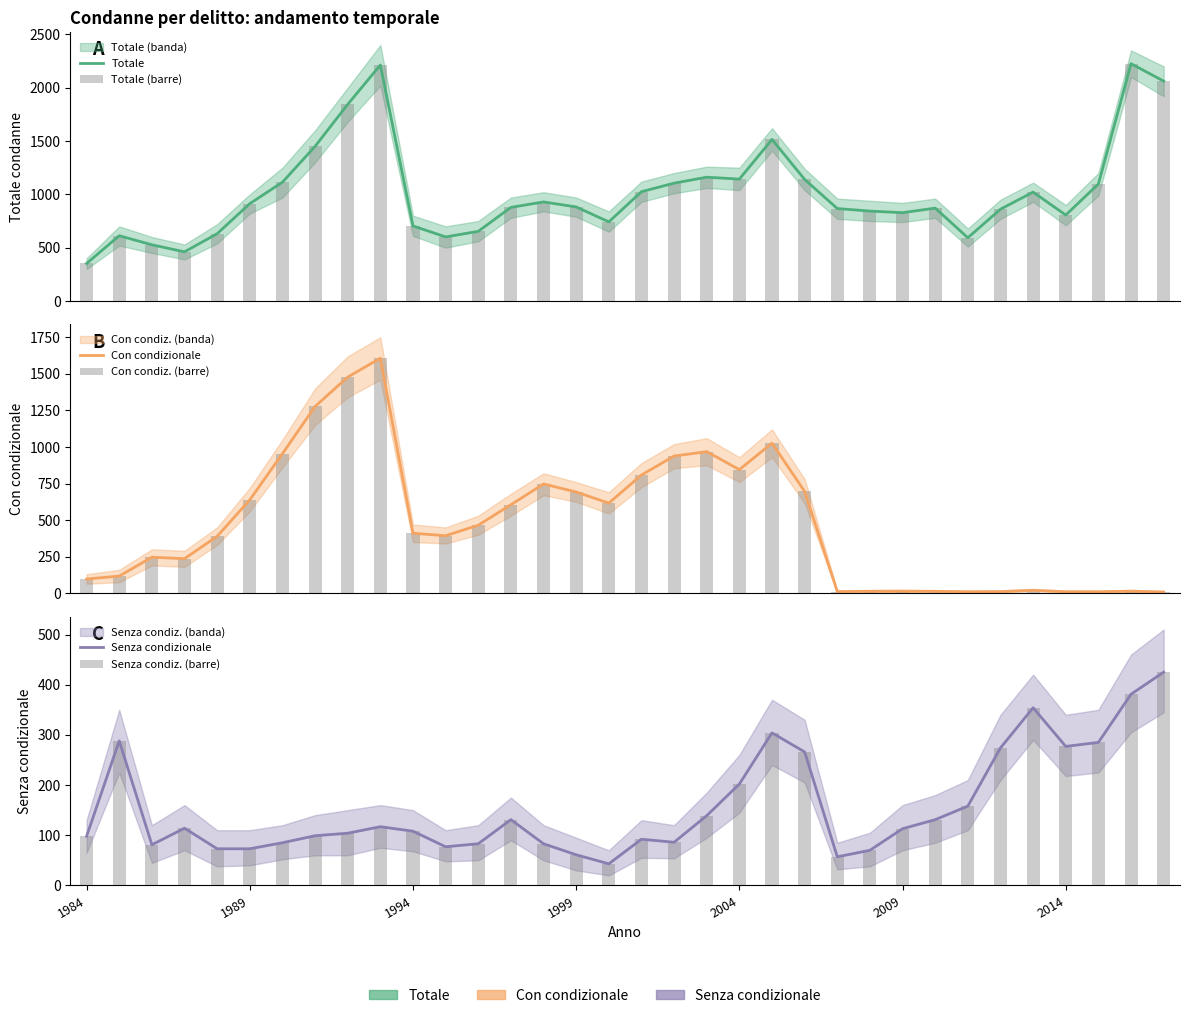

Reading right to left, extract all data points from this chart.

Totale: 2062	2225	1097	806	1021	861	593	871	828	843	867	1140	1515	1143	1161	1105	1025	742	882	929	878	653	601	704	2213	1844	1450	1114	913	631	461	527	612	352
Totale (barre): 2062	2225	1097	806	1021	861	593	871	828	843	867	1140	1515	1143	1161	1105	1025	742	882	929	878	653	601	704	2213	1844	1450	1114	913	631	461	527	612	352
Con condizionale: 8	14	10	10	20	11	10	13	14	13	11	696	1026	845	968	938	808	616	692	747	605	465	393	410	1607	1478	1277	954	638	389	236	246	117	97
Con condiz. (barre): 8	14	10	10	20	11	10	13	14	13	11	696	1026	845	968	938	808	616	692	747	605	465	393	410	1607	1478	1277	954	638	389	236	246	117	97
Senza condizionale: 425	381	285	277	354	274	158	131	113	70	57	266	304	202	139	86	92	43	61	83	131	83	77	108	117	104	99	85	73	73	114	81	288	98
Senza condiz. (barre): 425	381	285	277	354	274	158	131	113	70	57	266	304	202	139	86	92	43	61	83	131	83	77	108	117	104	99	85	73	73	114	81	288	98